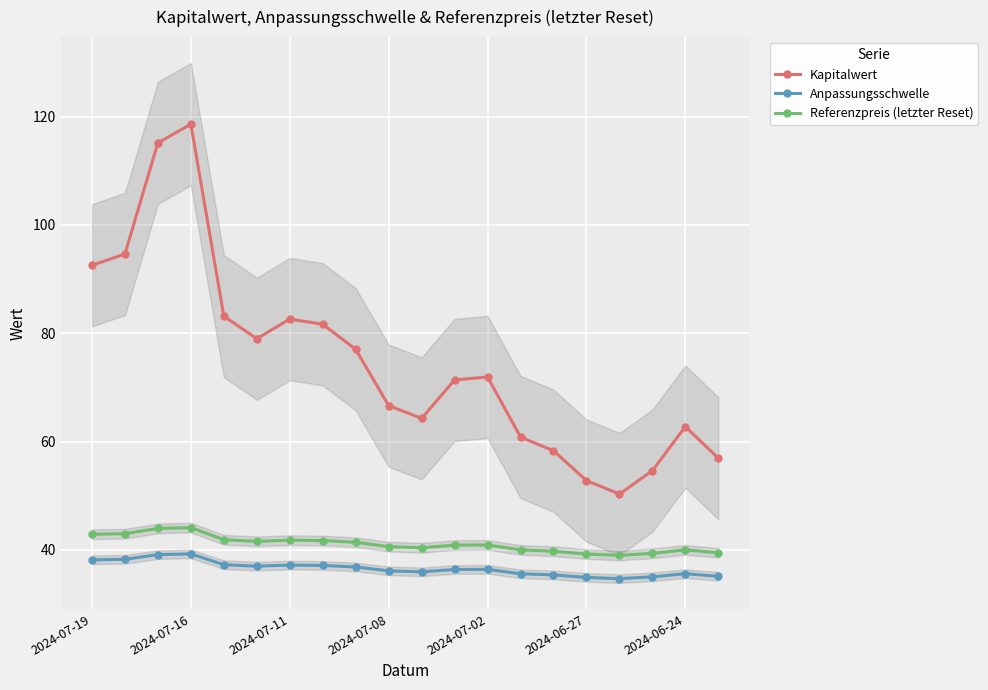

Is the value of Kapitalwert at 14 greater than the value of Anpassungsschwelle at 14?

Yes